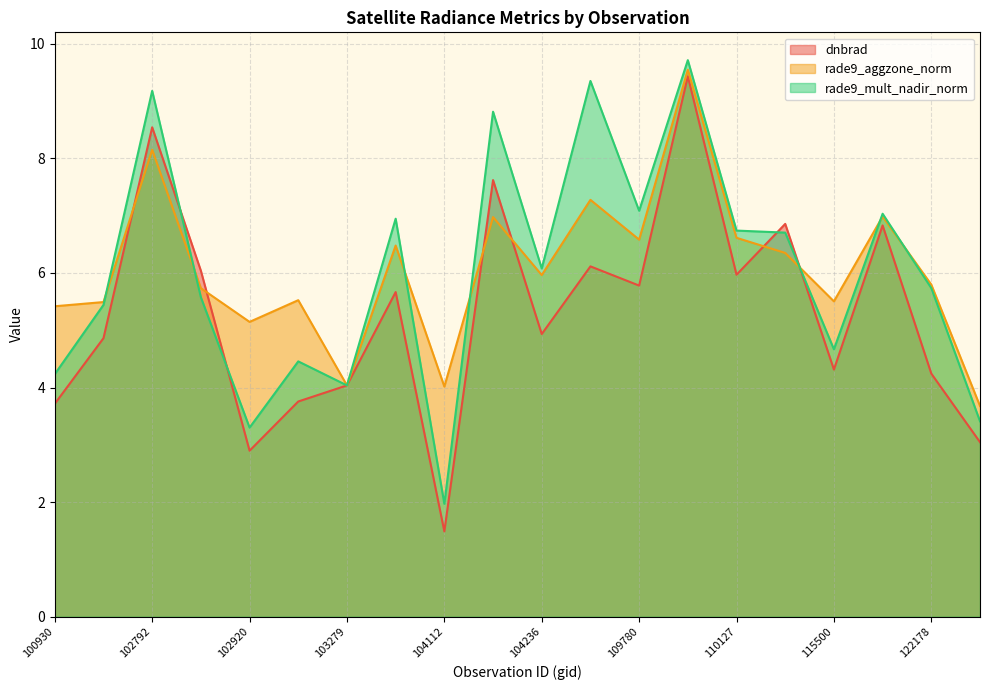

Which series has the largest total across all categories?

rade9_aggzone_norm